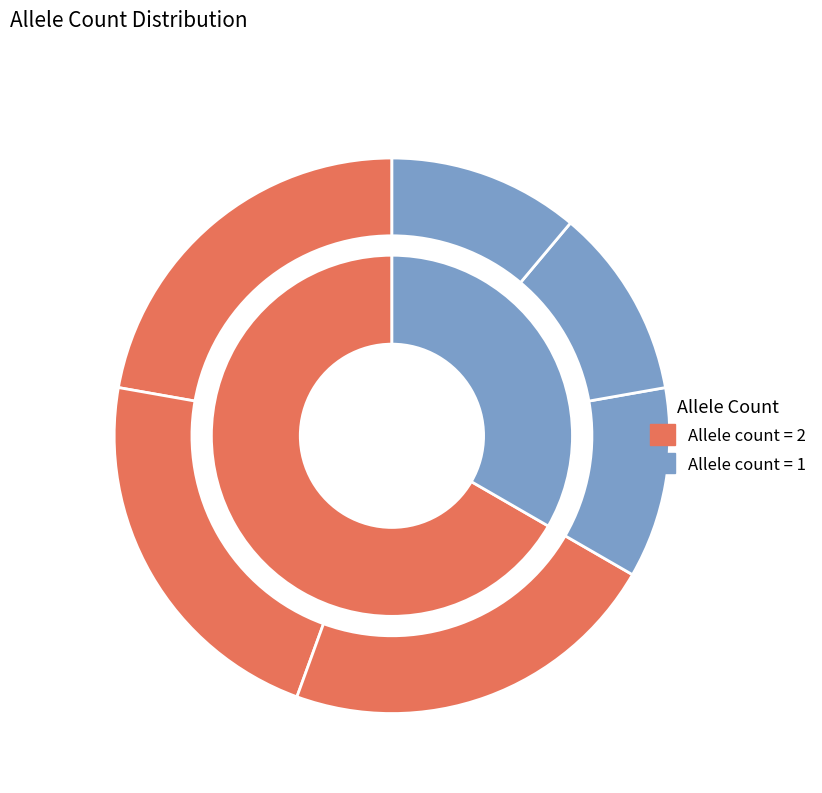

To the nearest percent, what is the difference between the 213700.1.2 and 213700.1.5 slice percentages?

11%